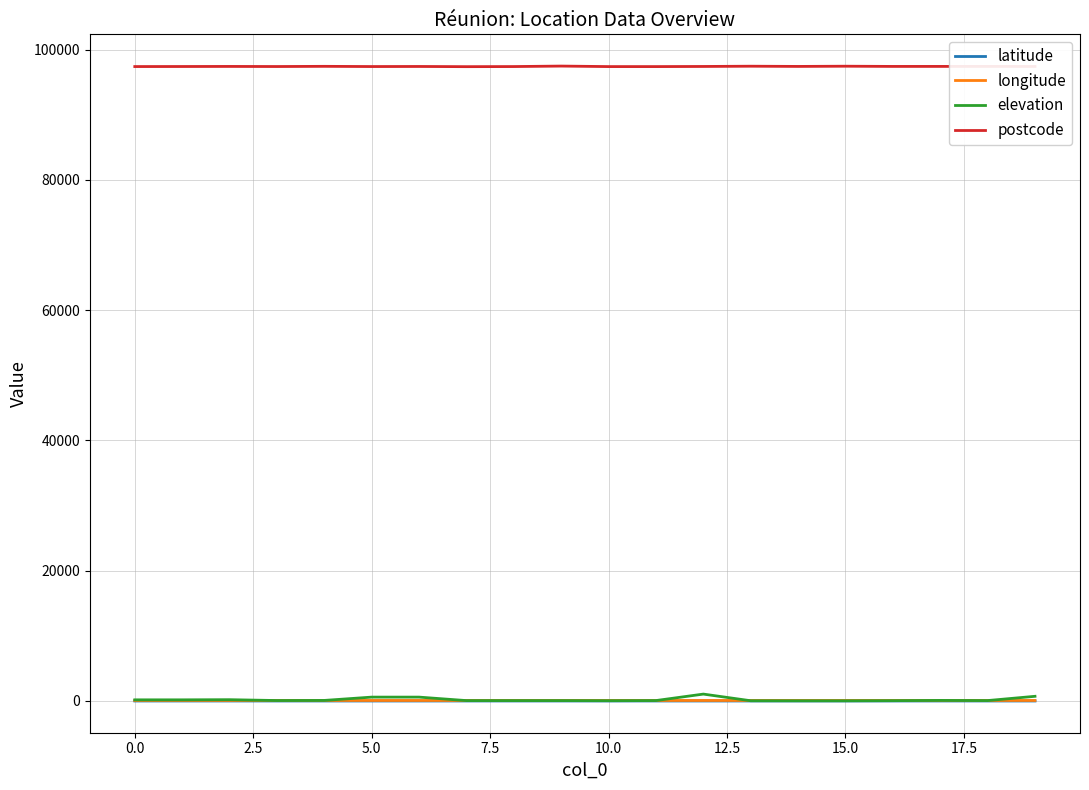

What is the greatest value displayed?

97490.0